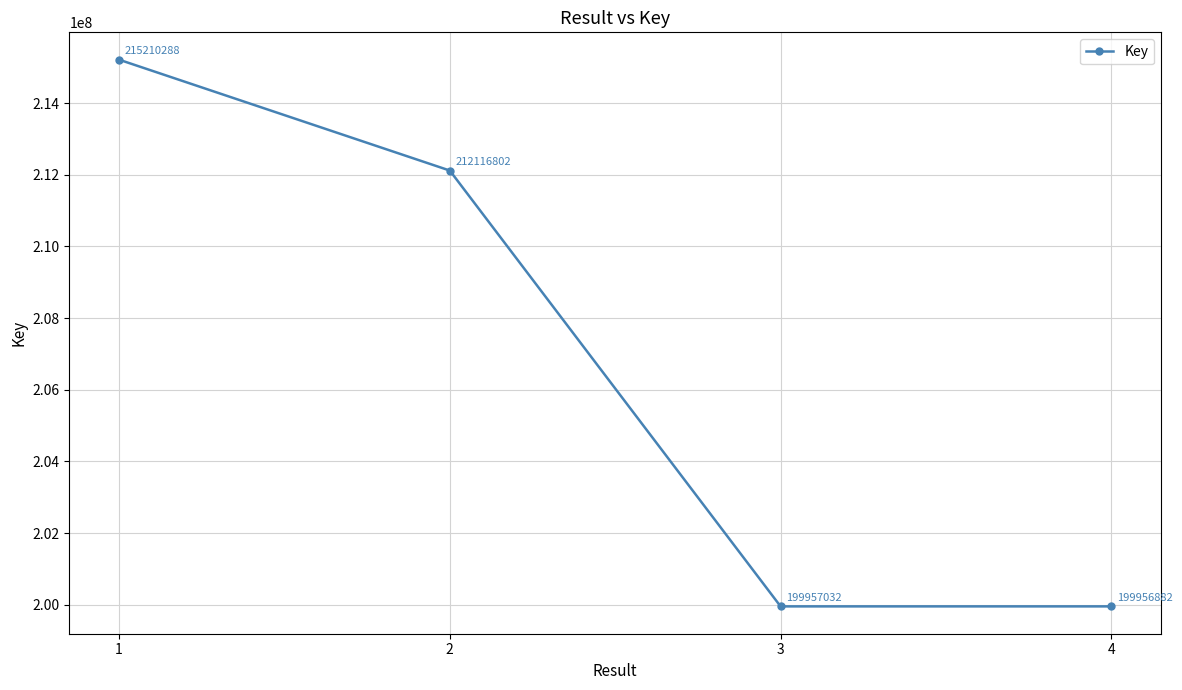

Reading right to left, what are all the values shown in this chart?

4=199956882	3=199957032	2=212116802	1=215210288